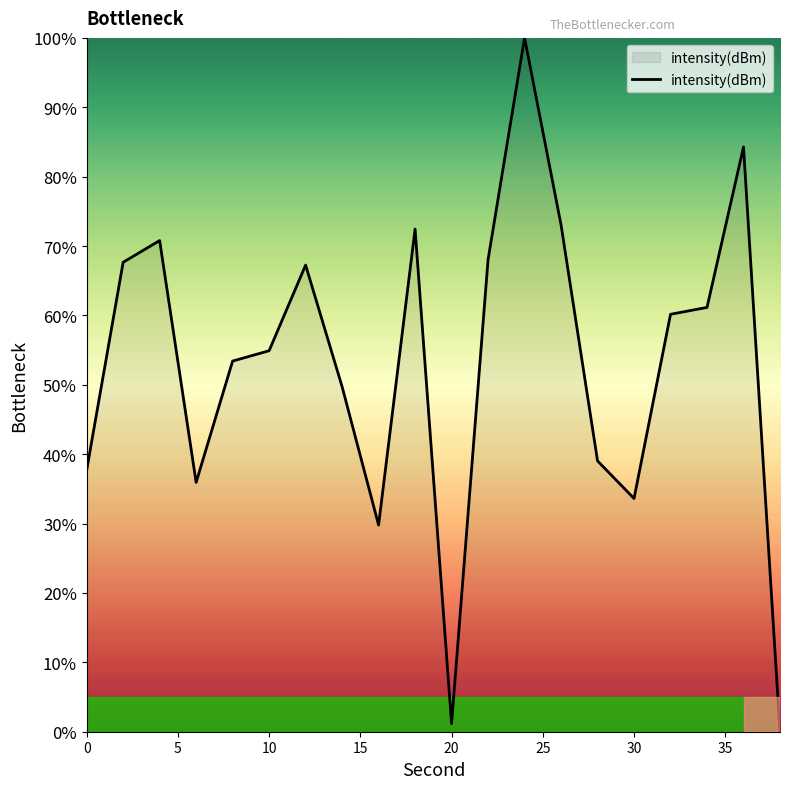

What is the difference between the maximum and minimum values?

100.0